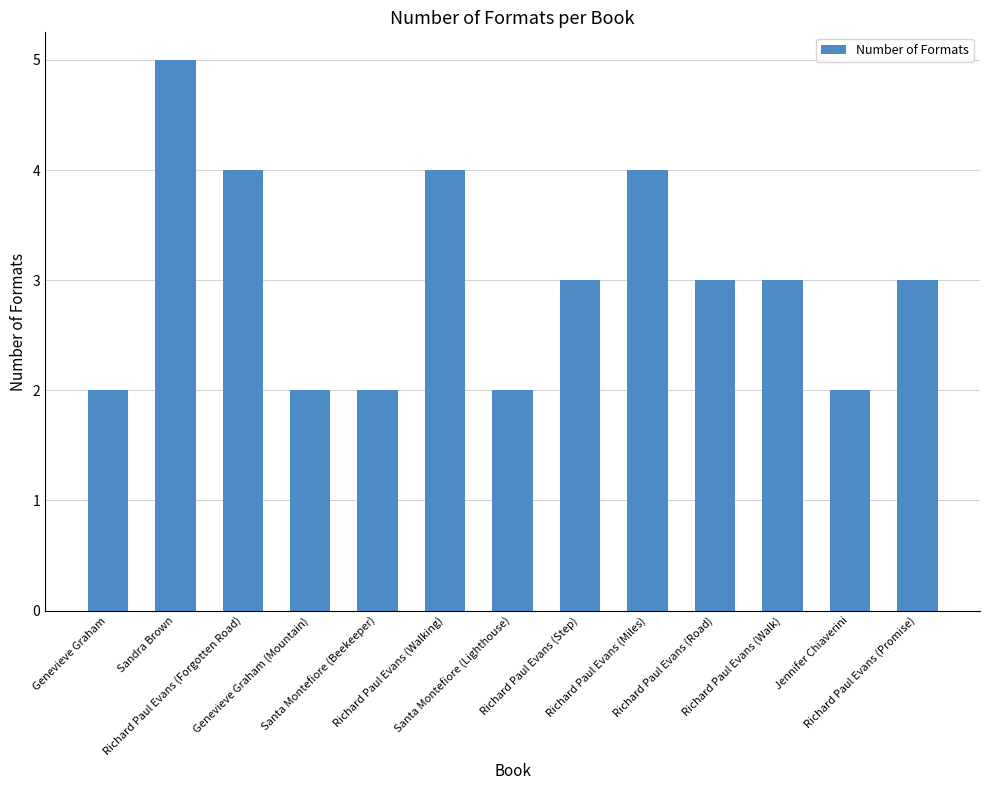

Count the number of categories in the chart.

13